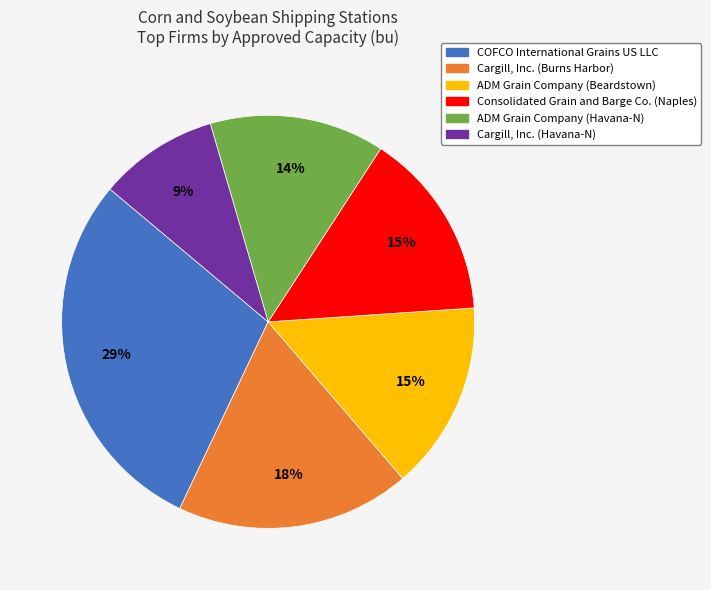

Is the sum of ADM Grain Company (Beardstown) and COFCO International Grains US LLC greater than half?

No